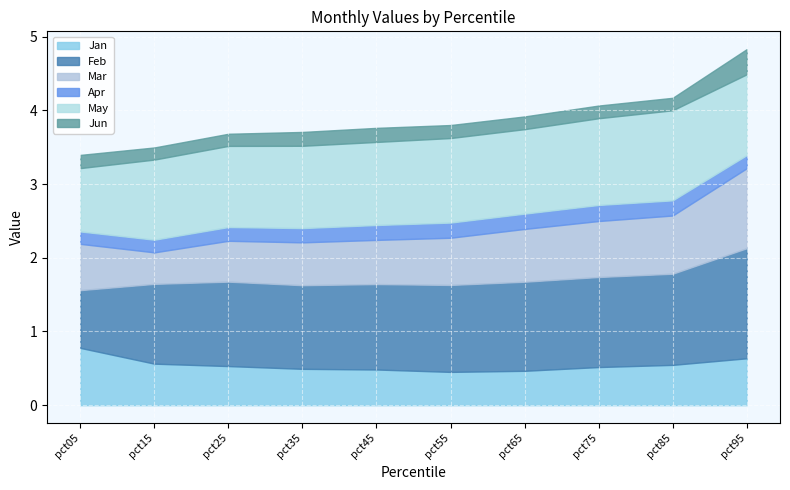

True or false: Jun has a value of 0.1 at pct55.

False